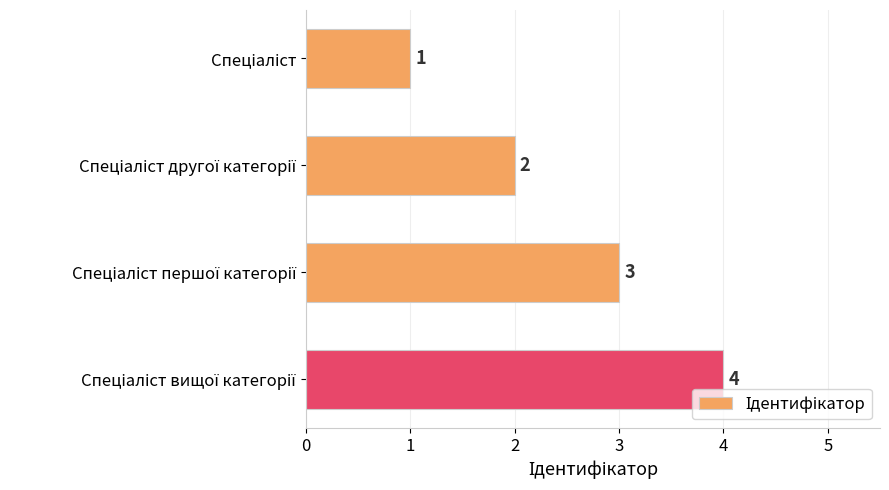

What is the difference between the maximum and minimum values?

3